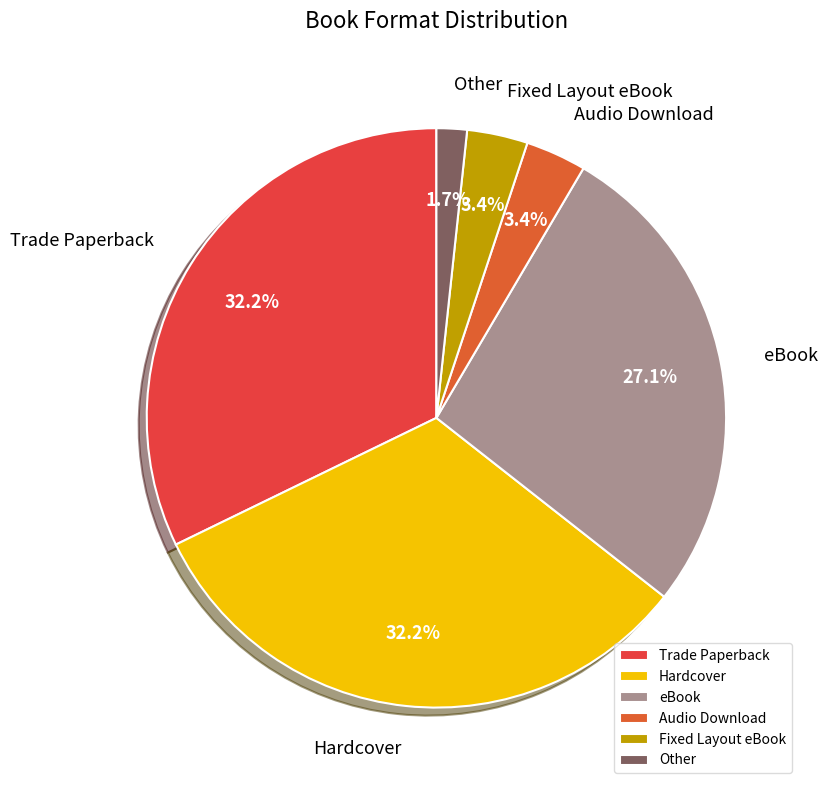

True or false: eBook accounts for 27% of the total.

True